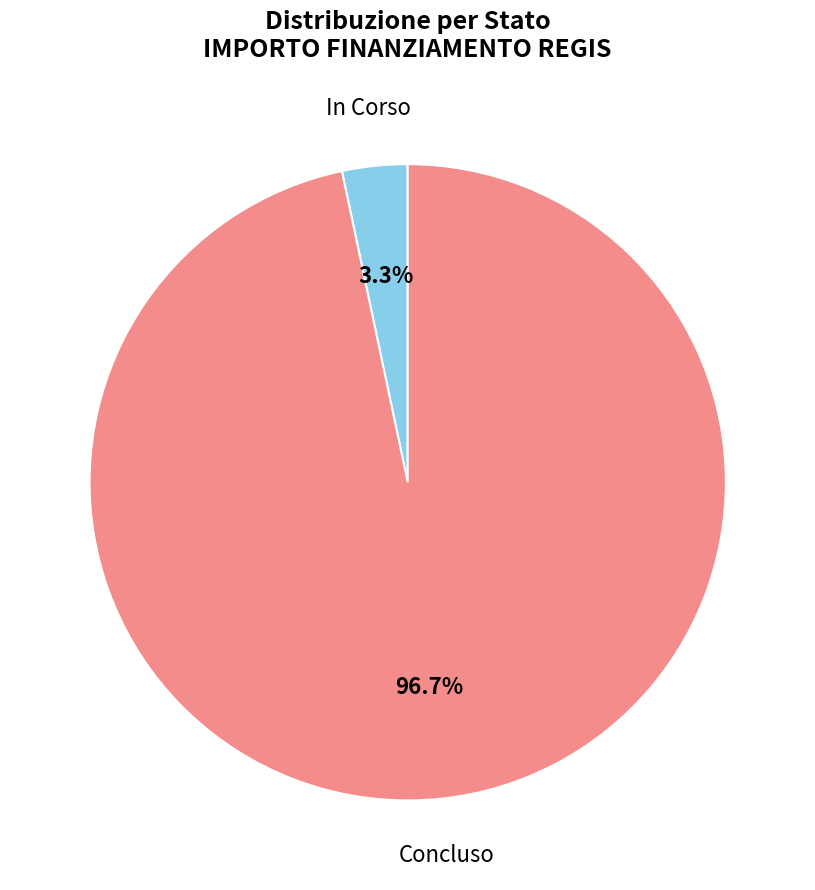

To the nearest percent, what is the difference between the largest and smallest slice percentages?

93%